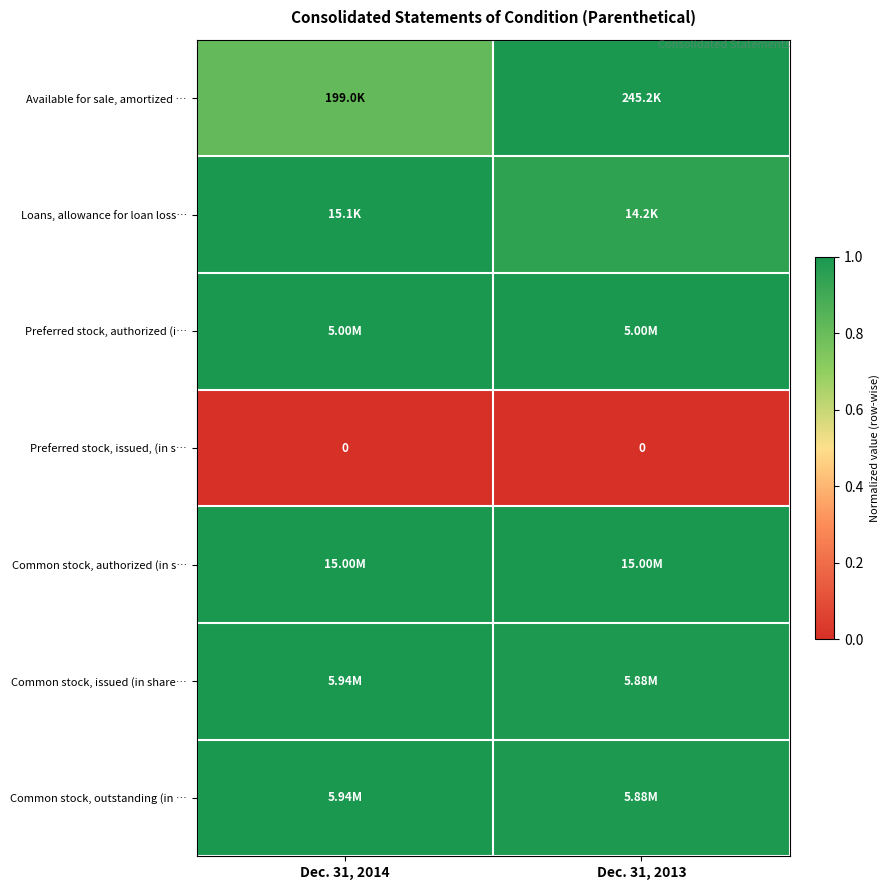

Between Dec. 31, 2014 and Dec. 31, 2013, which series saw the biggest shift?

row_0